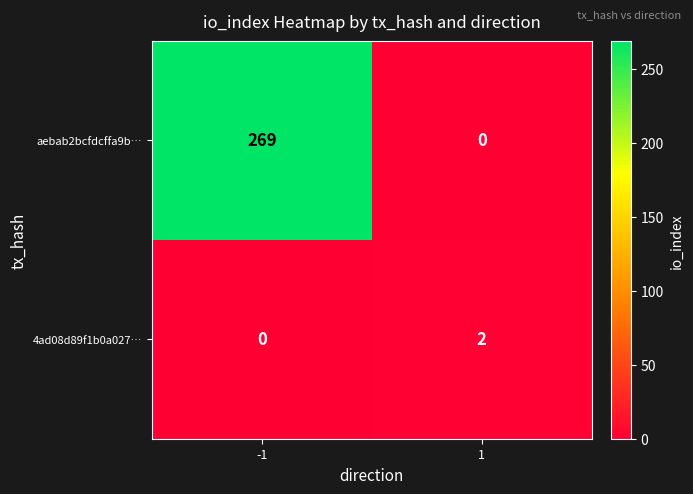

What is the sum of all aebab2bcfdcffa9b… values?

269